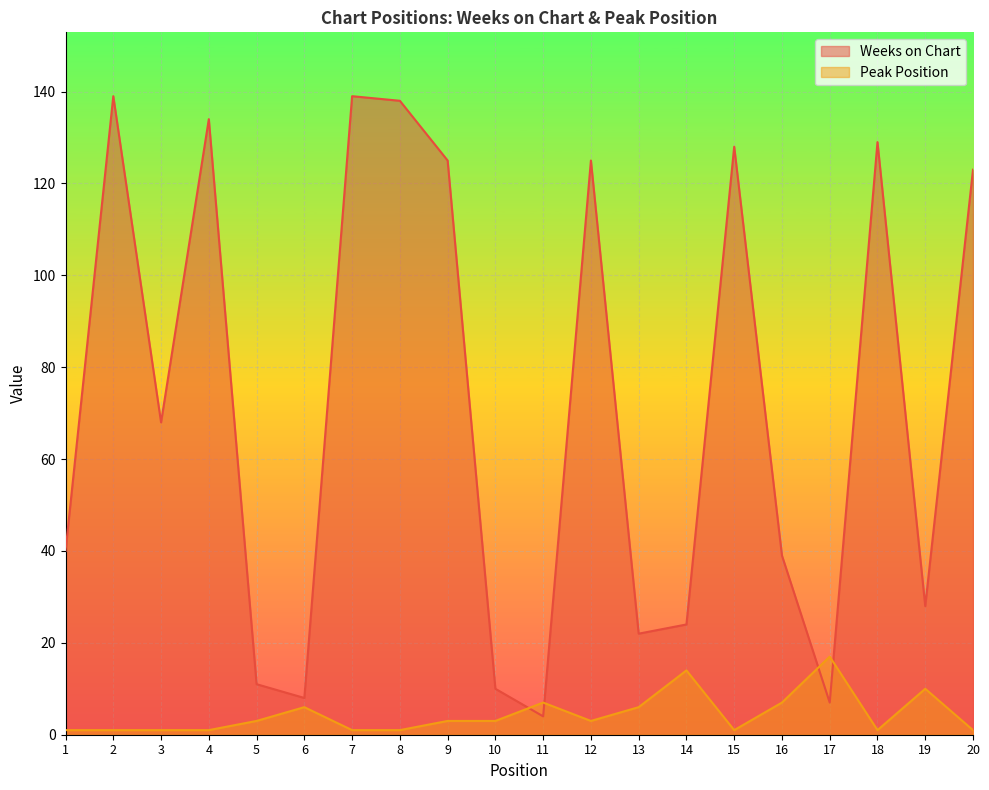

What is the difference between the Weeks on Chart values at 1 and 6?

32